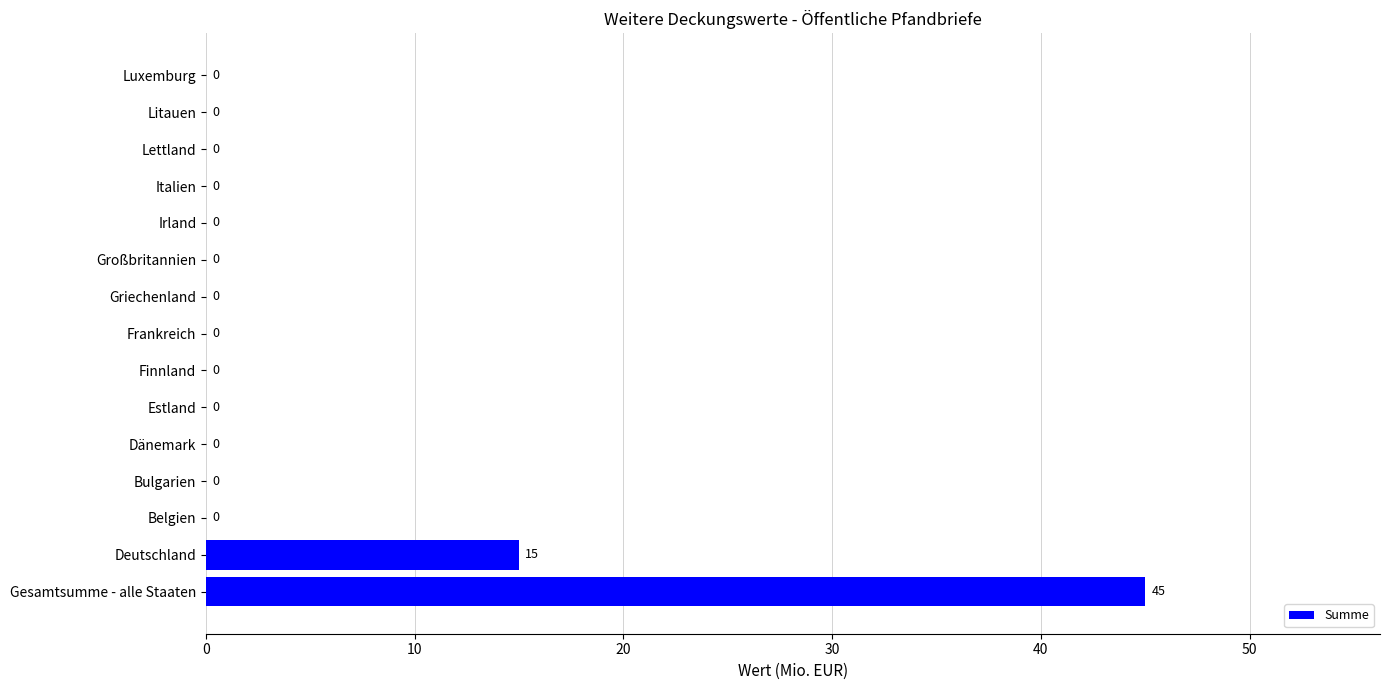

At which label is the value closest to 22?

Deutschland